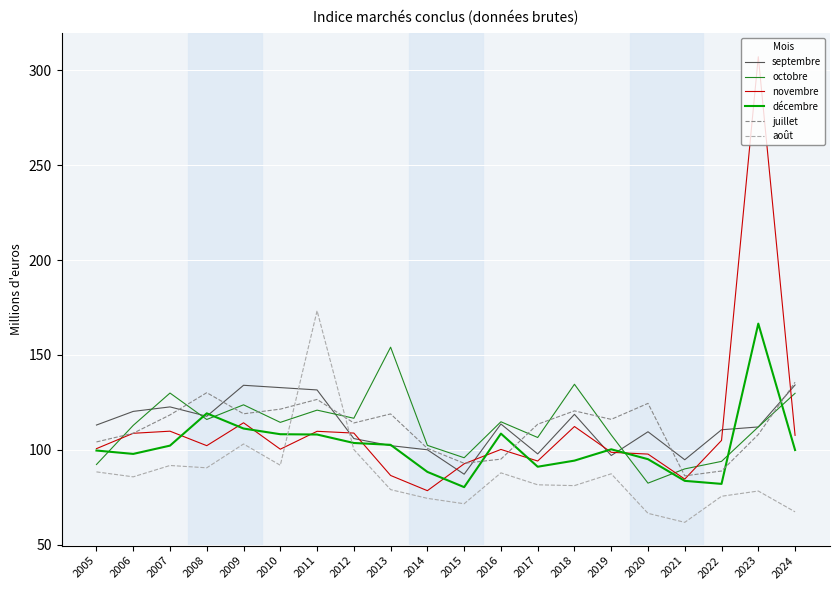

The value of novembre at 2013 is 86.5. True or false?

True